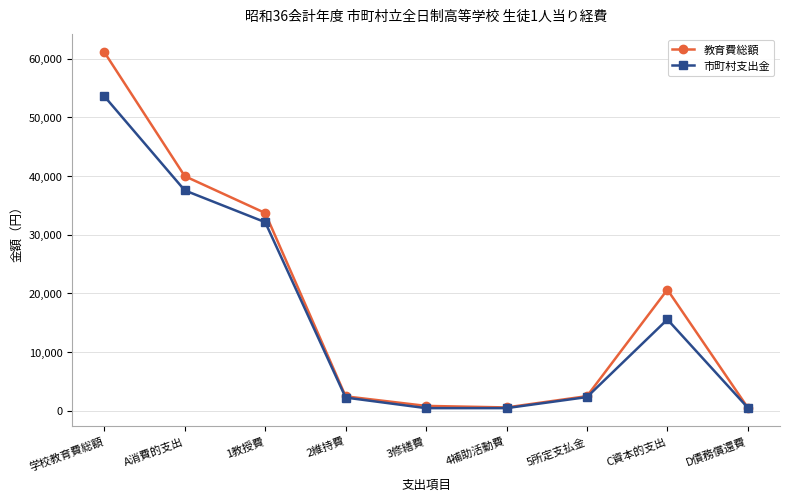

Read the 市町村支出金 value at C資本的支出, to the nearest 50.

15550